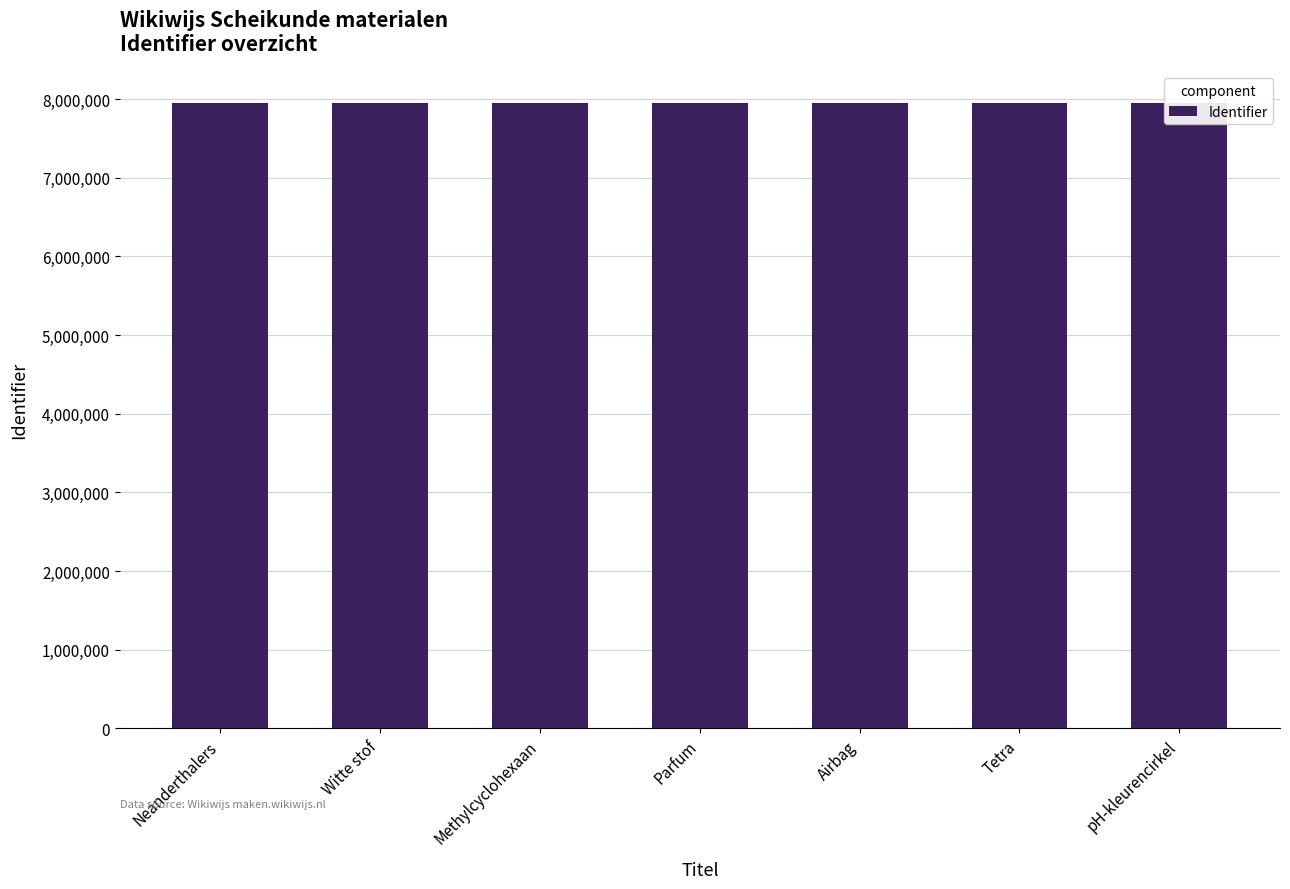

Which label corresponds to the largest value in the chart?

pH-kleurencirkel